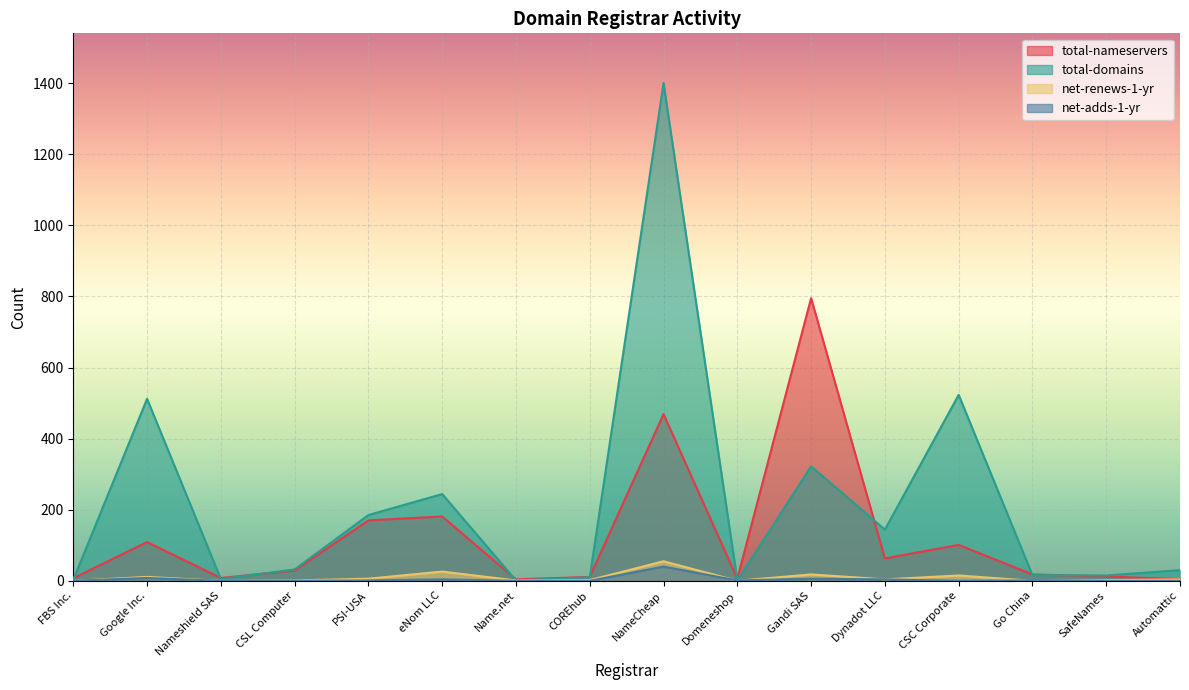

Reading left to right, transcribe all the data shown in this chart.

total-nameservers: FBS Inc.=7	Google Inc.=109	Nameshield SAS=8	CSL Computer=29	PSI-USA=170	eNom LLC=181	Name.net=4	COREhub=11	NameCheap=469	Domeneshop=6	Gandi SAS=795	Dynadot LLC=63	CSC Corporate=101	Go China=18	SafeNames=12	Automattic=5
total-domains: FBS Inc.=3	Google Inc.=512	Nameshield SAS=5	CSL Computer=32	PSI-USA=185	eNom LLC=244	Name.net=1	COREhub=10	NameCheap=1400	Domeneshop=1	Gandi SAS=322	Dynadot LLC=144	CSC Corporate=523	Go China=16	SafeNames=15	Automattic=30
net-renews-1-yr: FBS Inc.=0	Google Inc.=11	Nameshield SAS=0	CSL Computer=1	PSI-USA=6	eNom LLC=26	Name.net=1	COREhub=2	NameCheap=55	Domeneshop=0	Gandi SAS=18	Dynadot LLC=4	CSC Corporate=15	Go China=0	SafeNames=2	Automattic=4
net-adds-1-yr: FBS Inc.=0	Google Inc.=8	Nameshield SAS=0	CSL Computer=0	PSI-USA=1	eNom LLC=4	Name.net=0	COREhub=0	NameCheap=40	Domeneshop=1	Gandi SAS=6	Dynadot LLC=4	CSC Corporate=0	Go China=1	SafeNames=0	Automattic=0